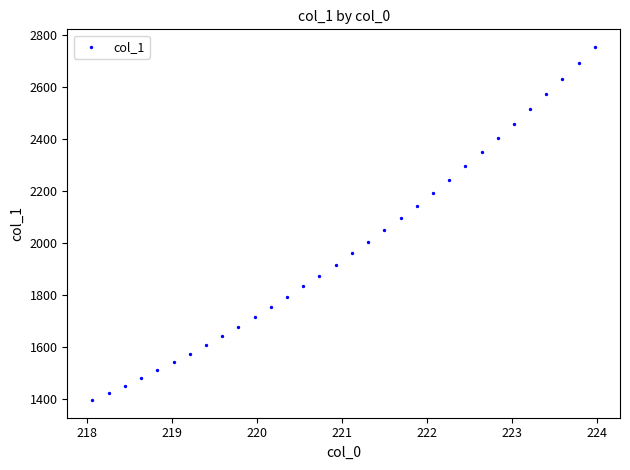

What is the range of Y values (max minus min)?

1355.2